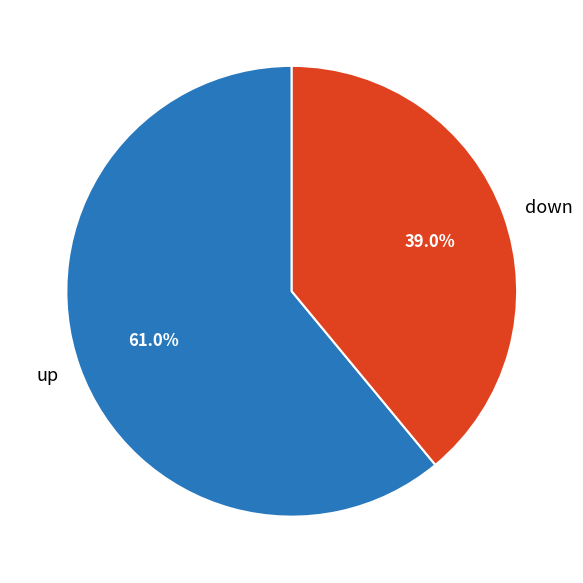

What is the largest slice in the pie chart?

up